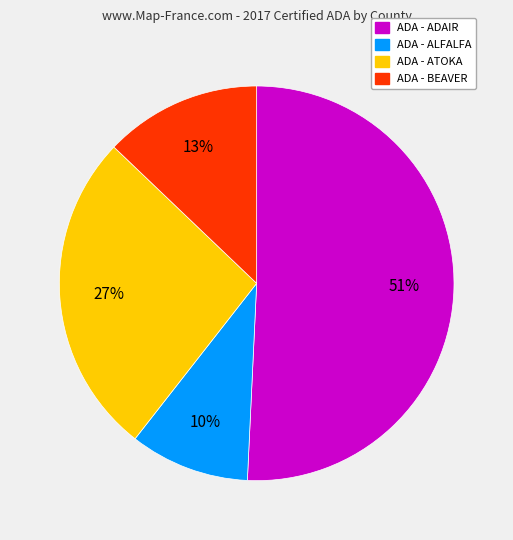

How many slices are in this pie chart?

4